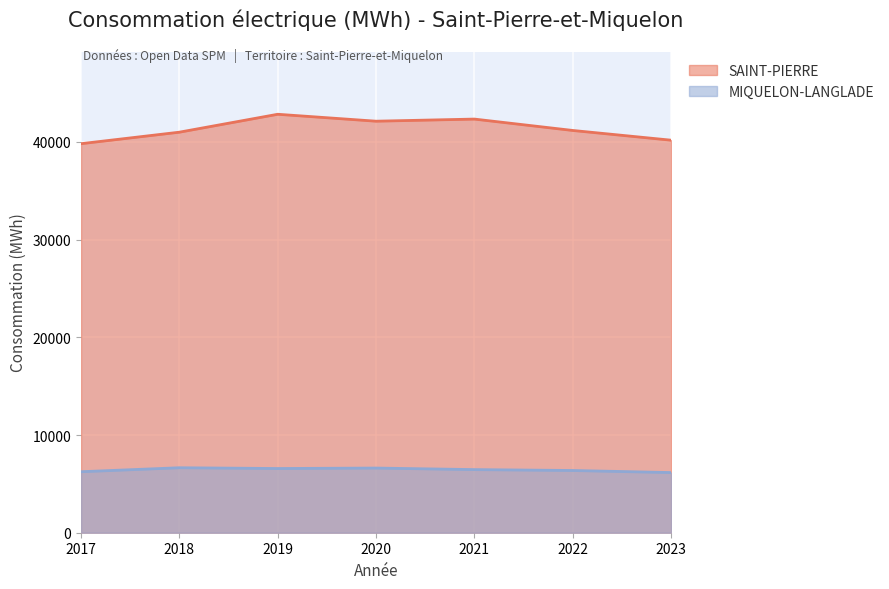

List the series in order of their overall mean, lowest first.

MIQUELON-LANGLADE, SAINT-PIERRE